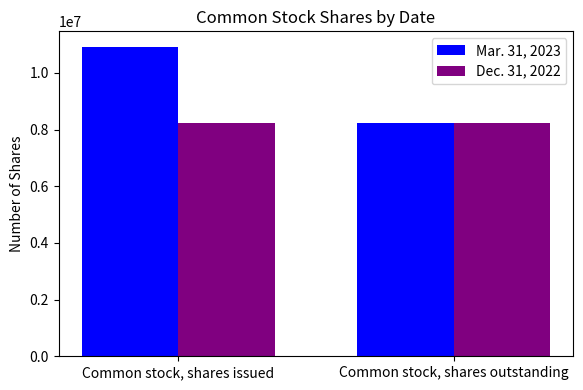

At which category is the sum across all series the highest?

Common stock, shares issued